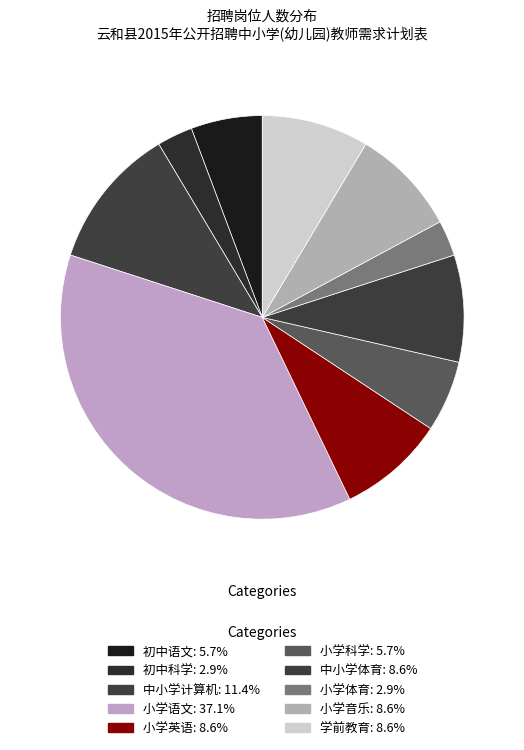

To the nearest percent, what is the difference between the largest and smallest slice percentages?

34%